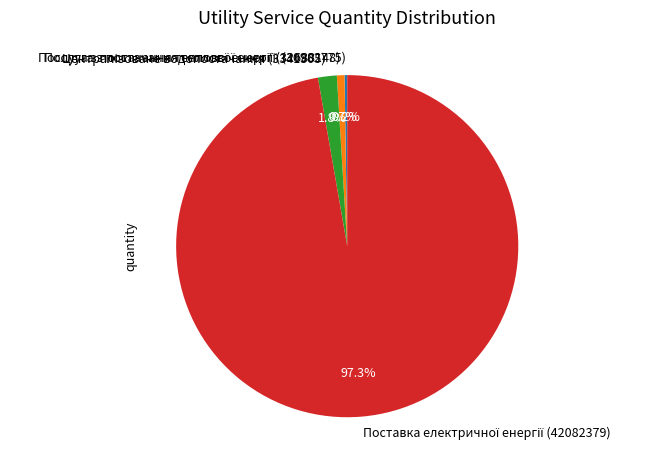

Is there a majority slice in this chart?

Yes